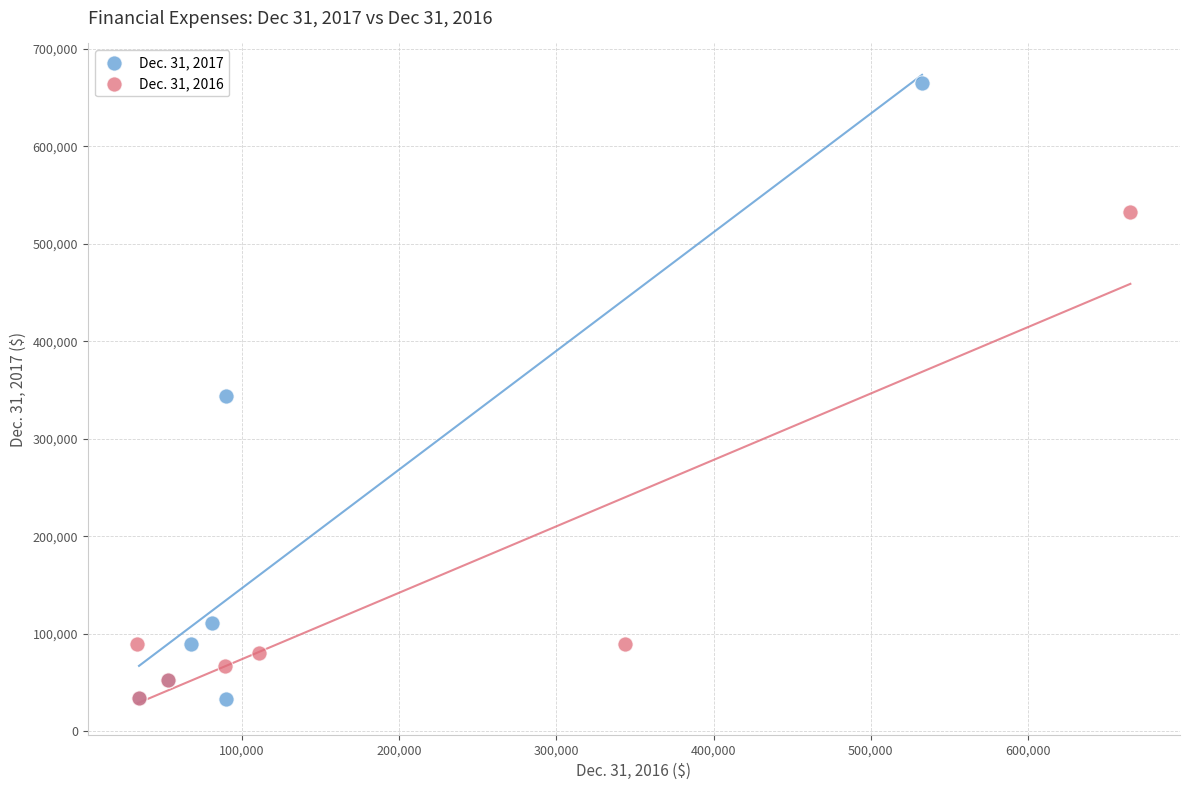

Which series has the largest Y range (max minus min)?

Dec. 31, 2017